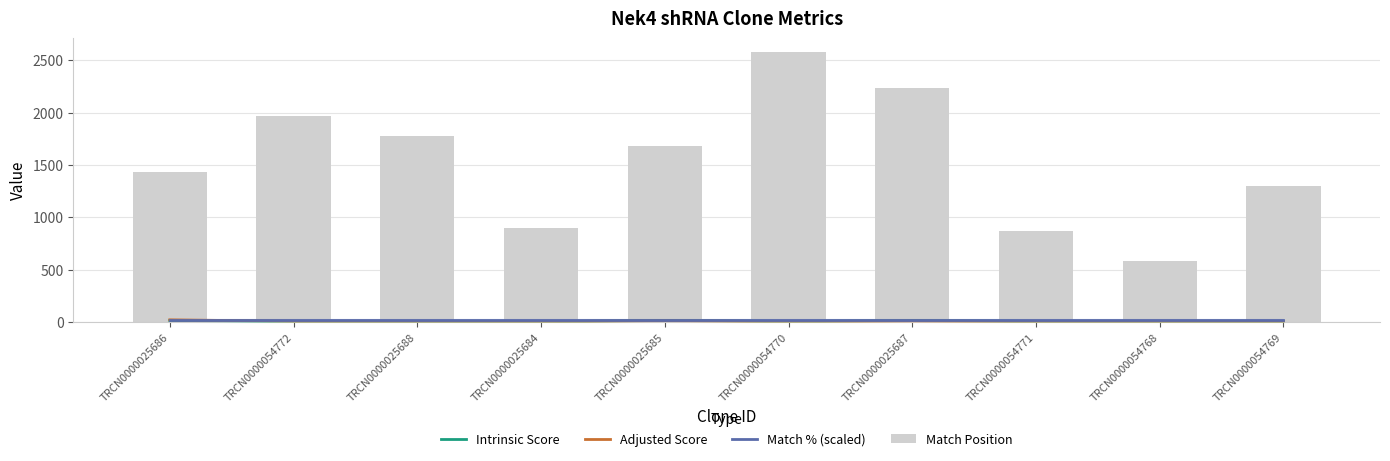

What is the sum of the Match Position values at TRCN0000025688 and TRCN0000025686?

3209.0